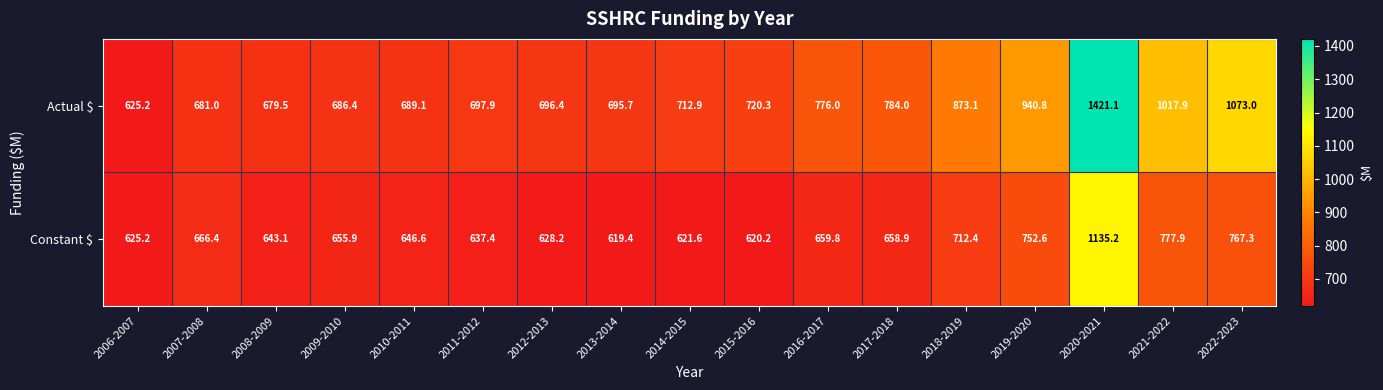

The Constant $ series shows 444.6 at 2018-2019. True or false?

False